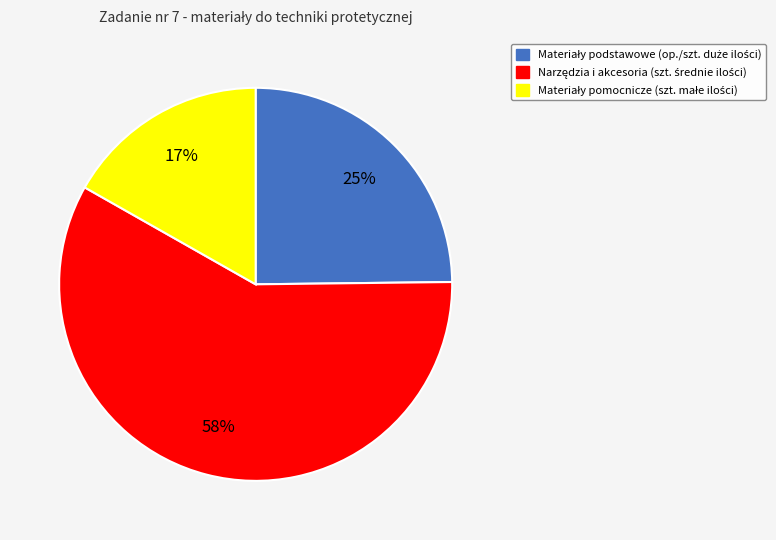

Does any single category account for the majority?

Yes